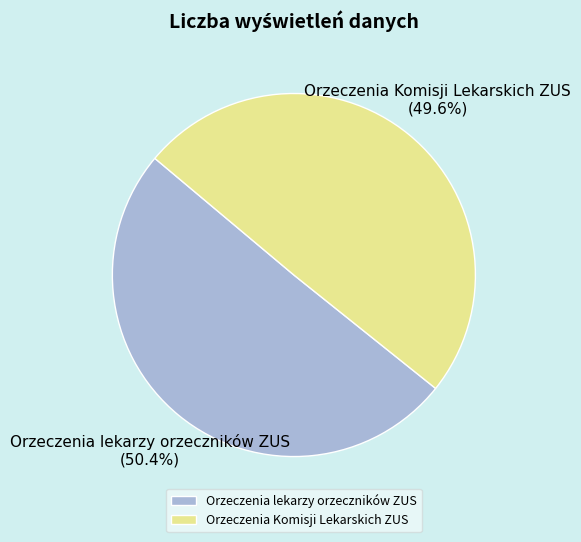

What is the majority slice?

Orzeczenia lekarzy orzeczników ZUS